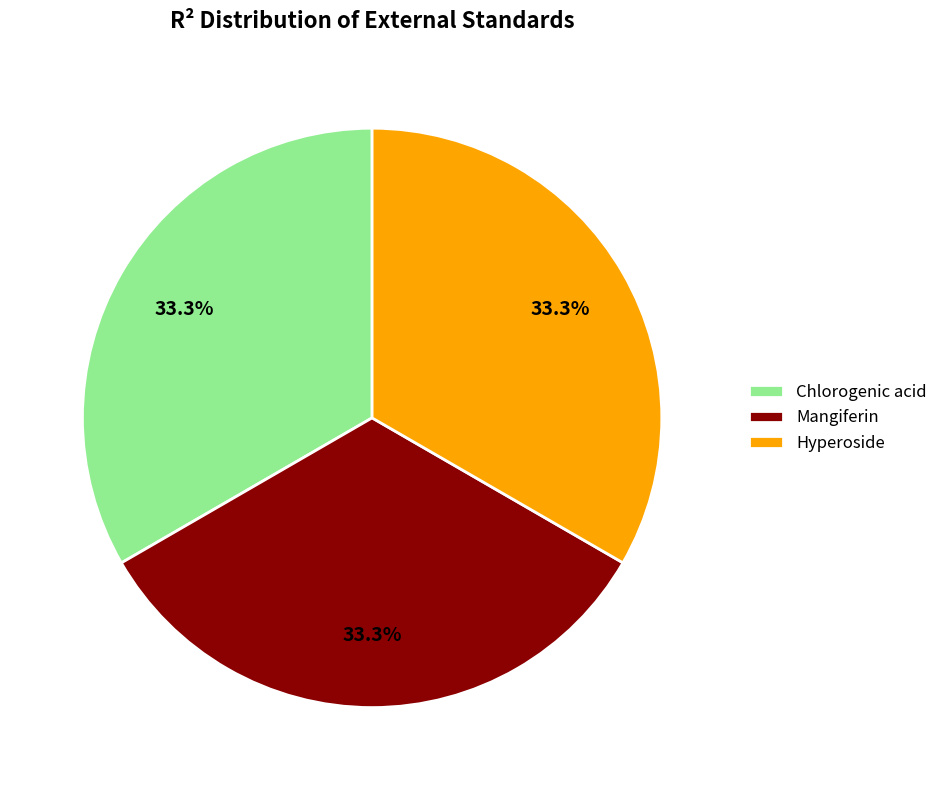

Is it true that Hyperoside is 45% of the pie?

False